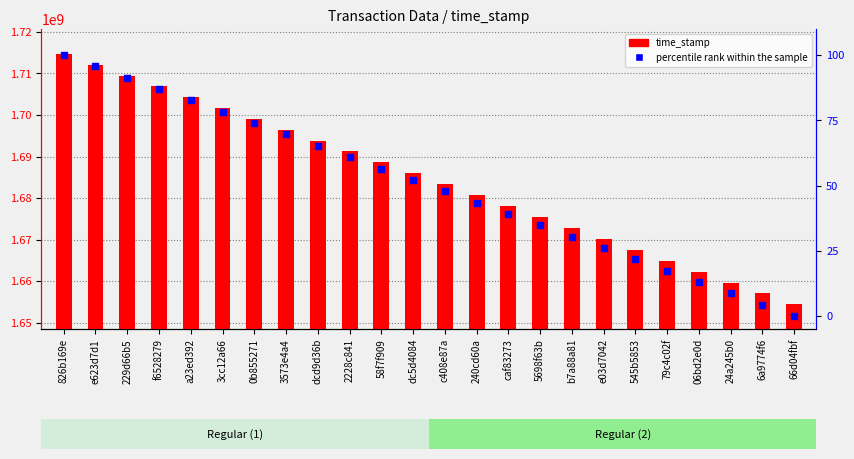

What is the total value across all series at e623d7d1?

1712058052.7